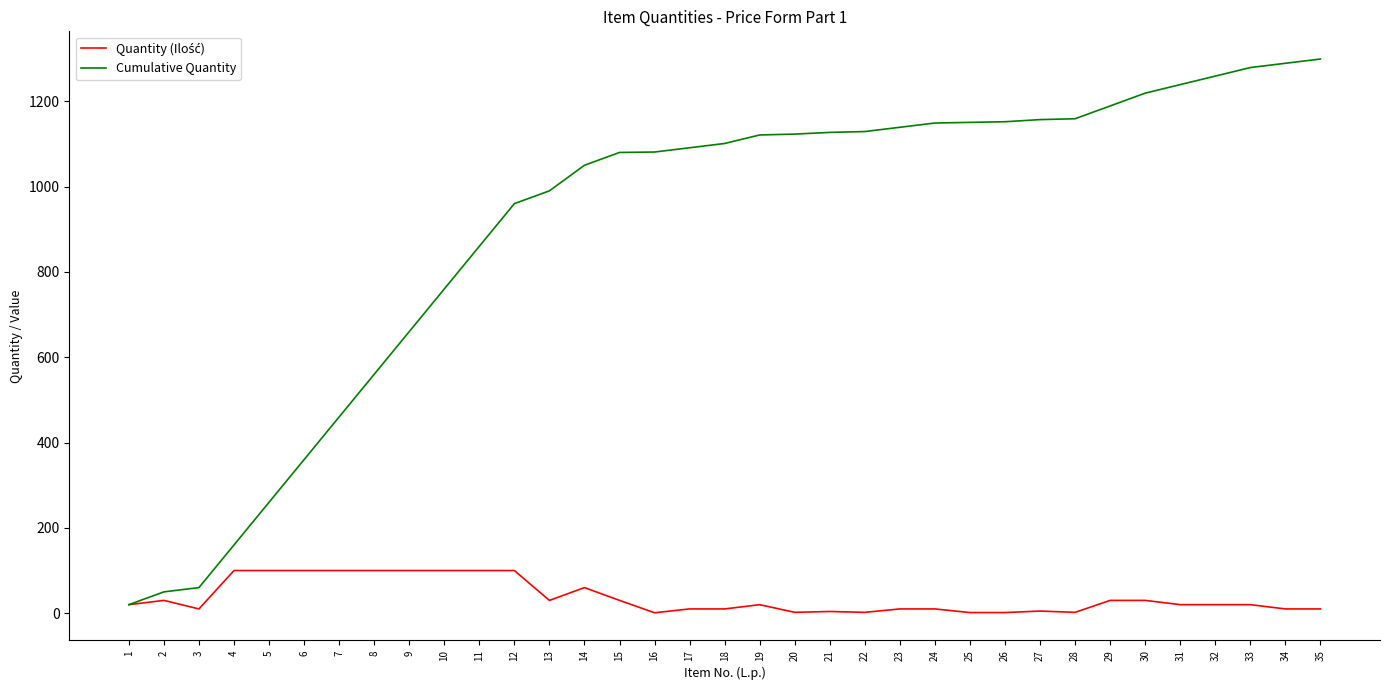

What is the maximum value shown in the chart?

1299.0